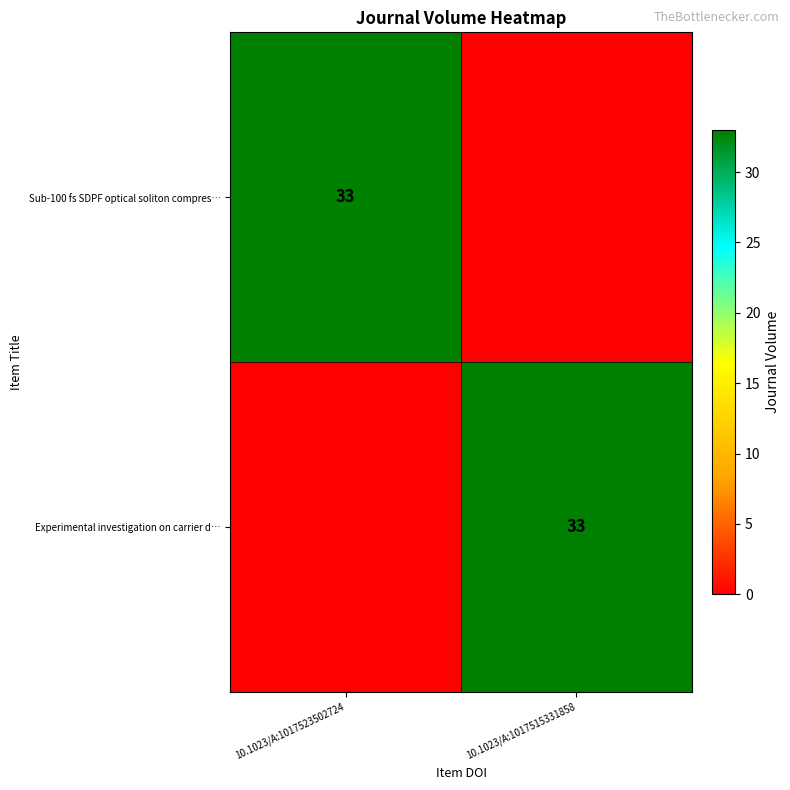

The value of Sub-100 fs SDPF optical soliton compres… at 10.1023/A:1017523502724 is 45. True or false?

False